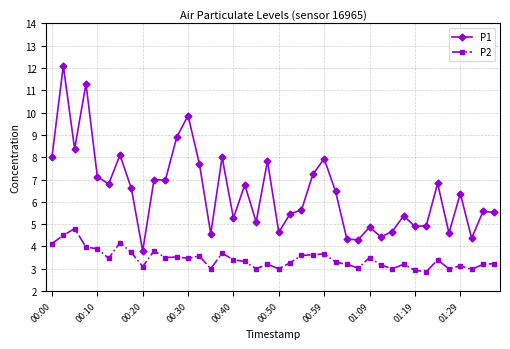

True or false: P1 and P2 intersect in this chart.

False